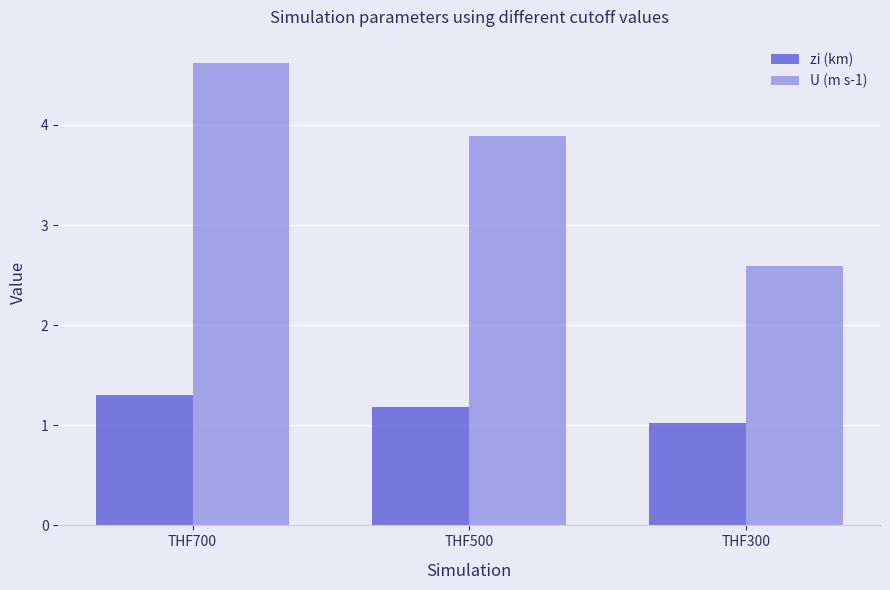

Rank the series by their maximum value, from highest to lowest.

U (m s-1), zi (km)